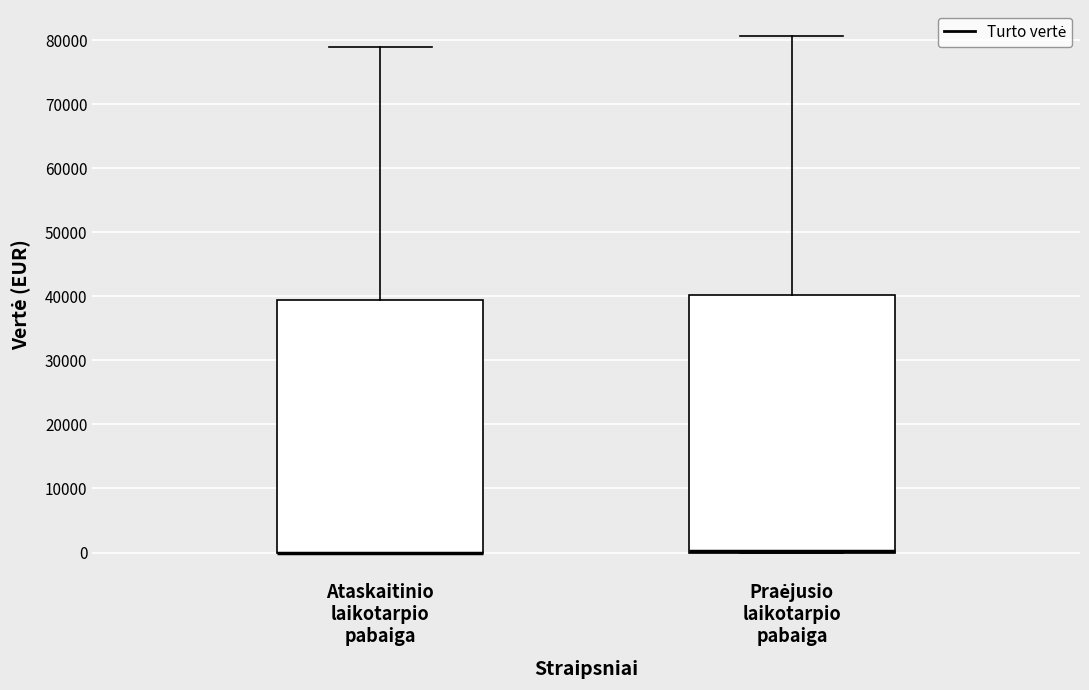

Where is the upper edge of the box for Praėjusio laikotarpio pabaiga on the y-axis? The values are not printed on the chart, so give them approximately, as read against the axis.

40000